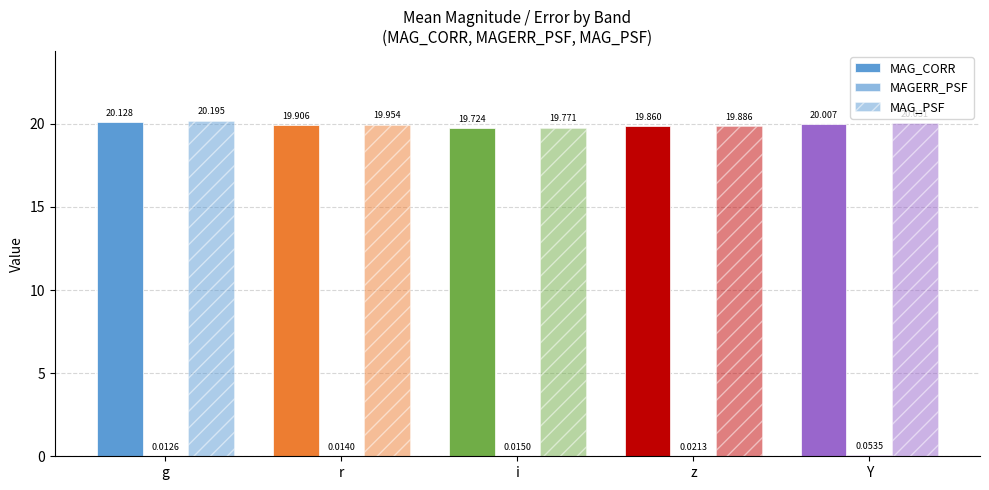

Reading right to left, extract all data points from this chart.

MAG_CORR: 20.0	19.9	19.7	19.9	20.1
MAGERR_PSF: 0.1	0.0	0.0	0.0	0.0
MAG_PSF: 20.0	19.9	19.8	20.0	20.2